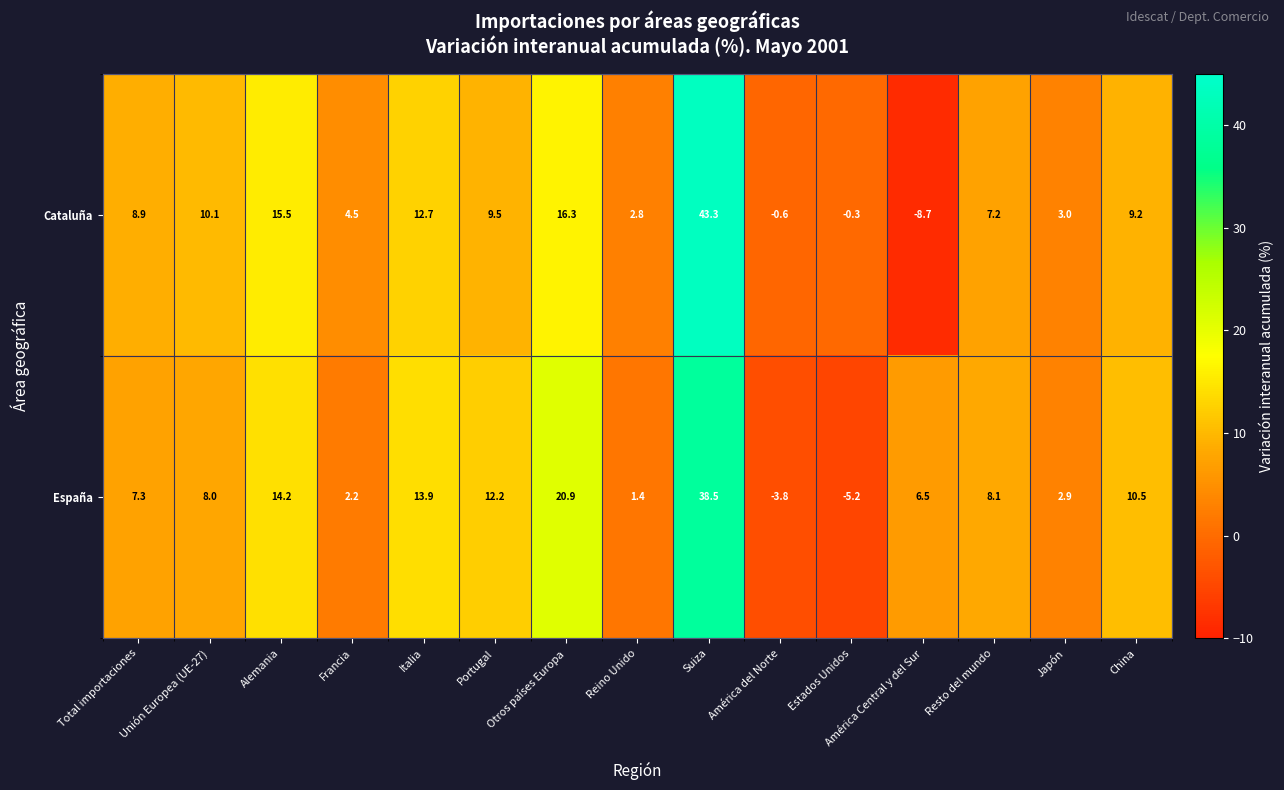

How many positive values does the Cataluña series have?

12